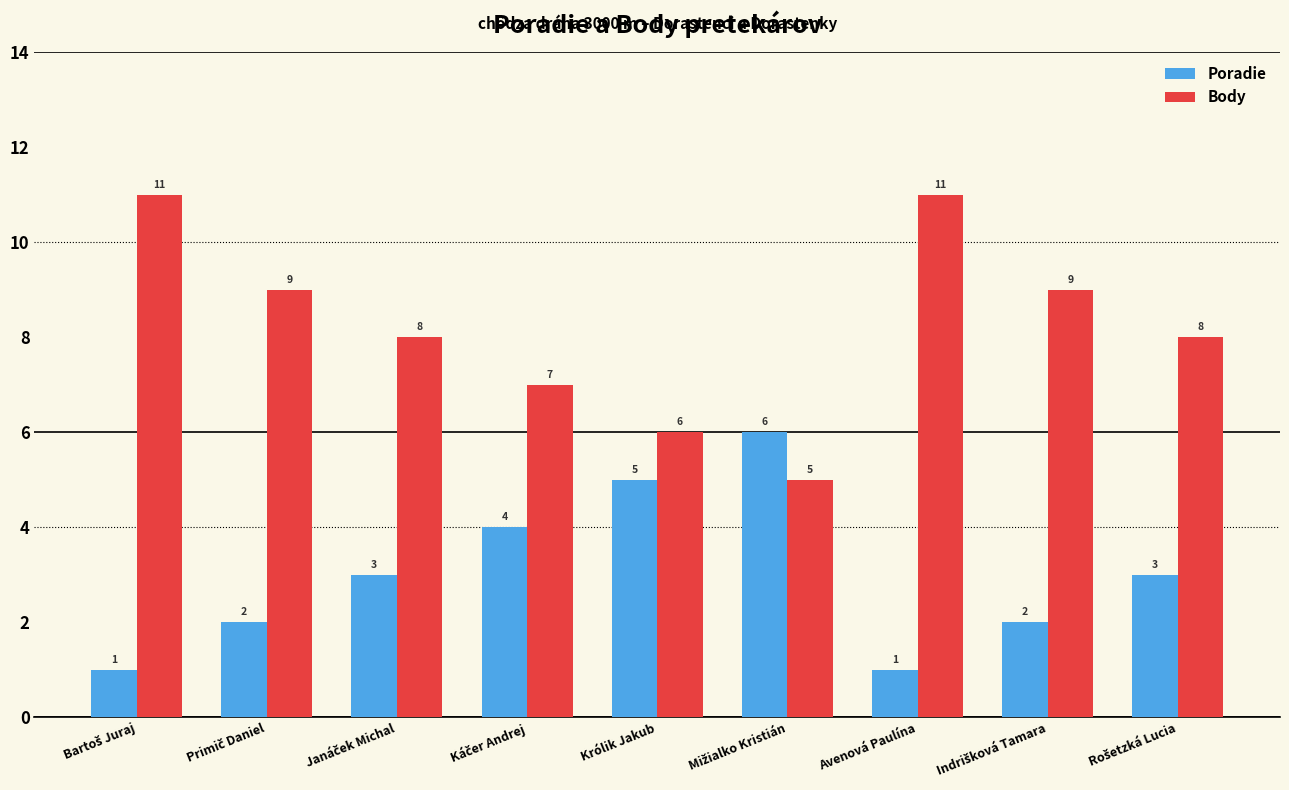

The Body series shows 6 at Królik Jakub. True or false?

True